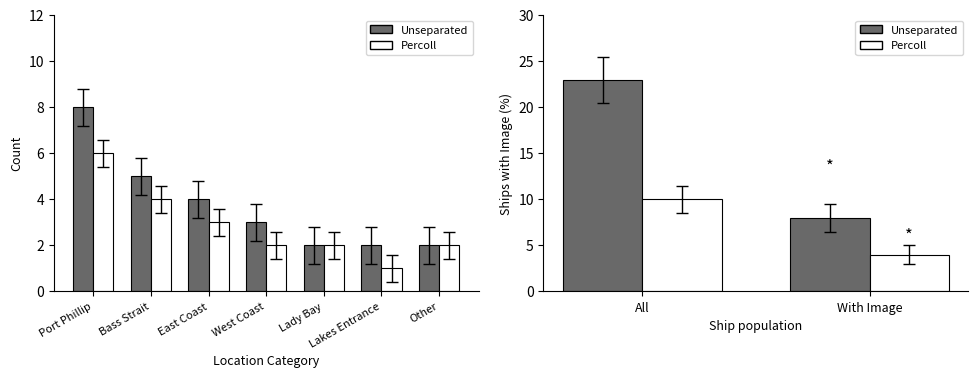

At which category is the sum across all series the highest?

All